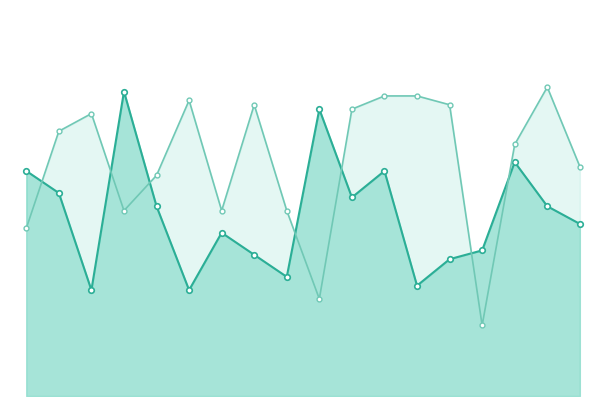

What is the difference between the maximum and minimum values in the Opponent Score series?

54